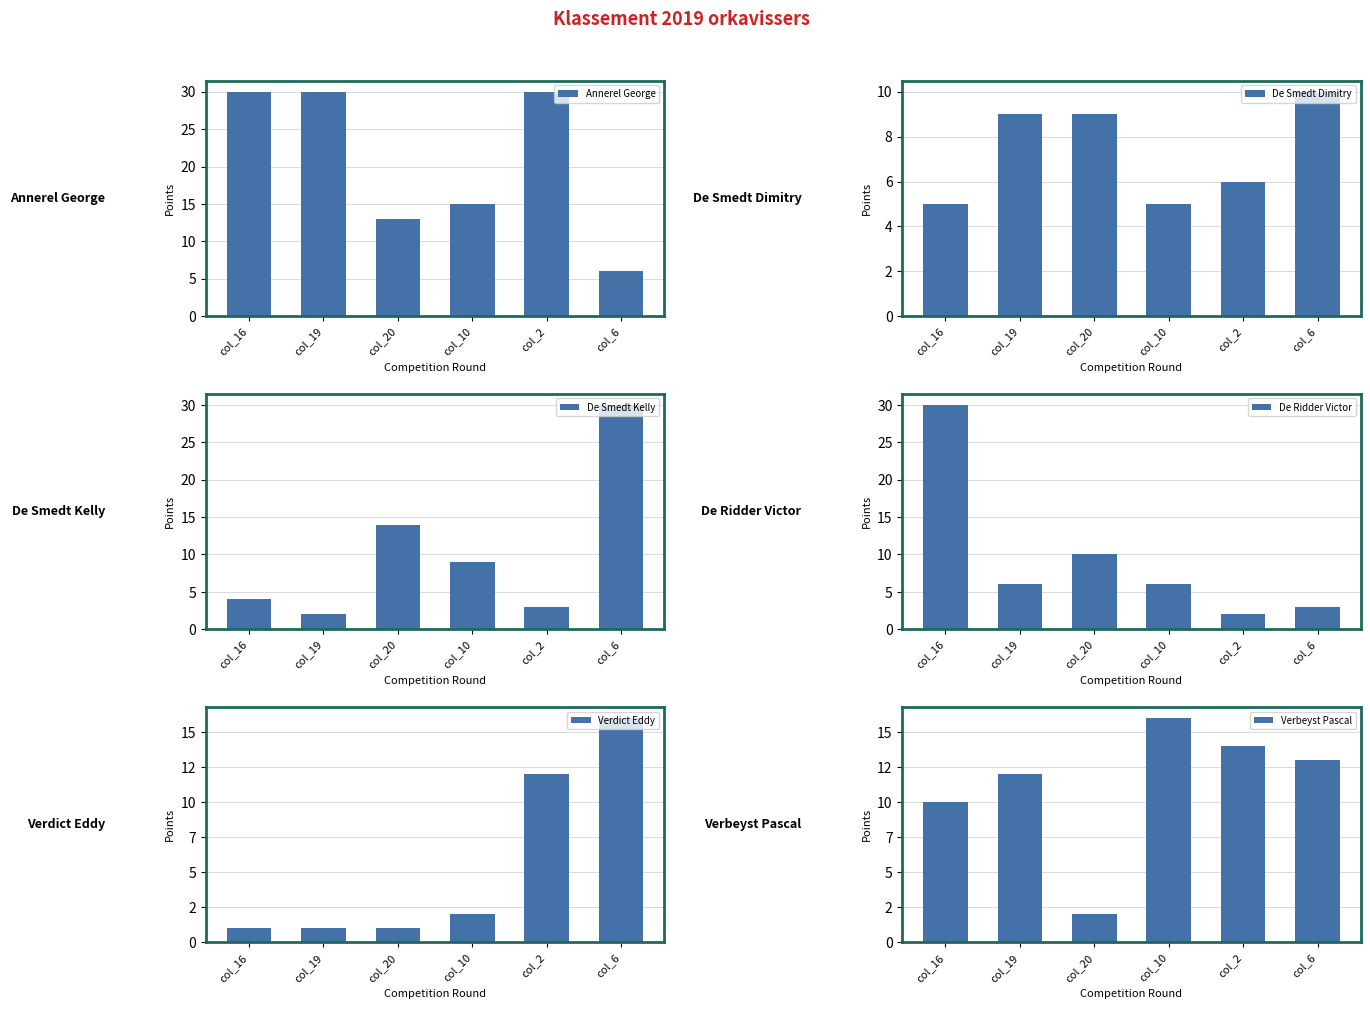

How many data points in Annerel George are less than 30?

3